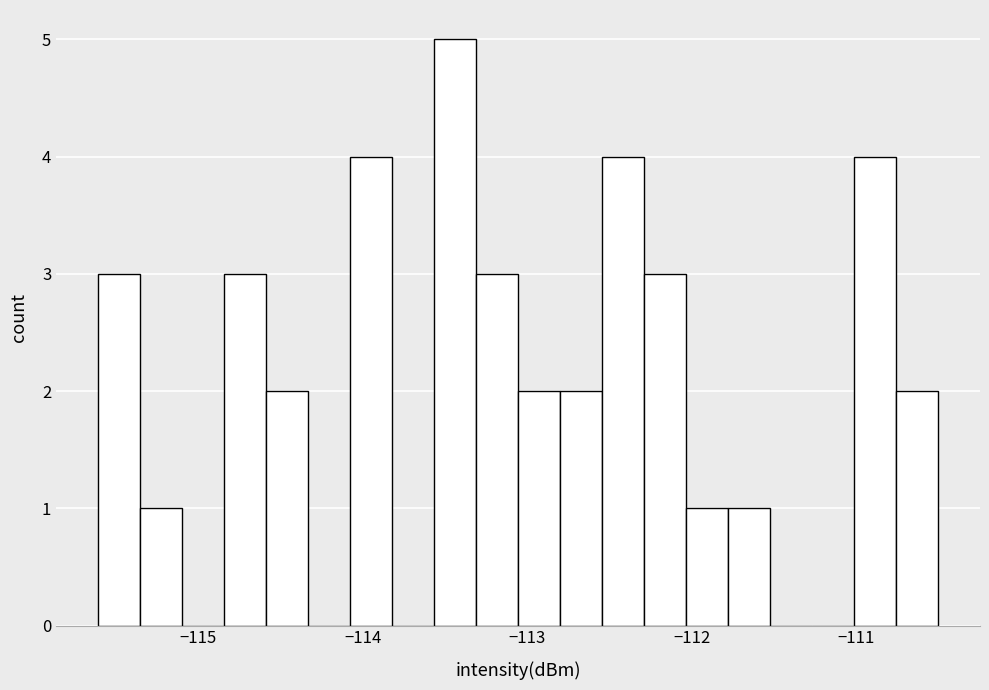

Around what value on the x-axis is the tallest bar? Give the approximate position of its centre, as read against the axis.

-113.4